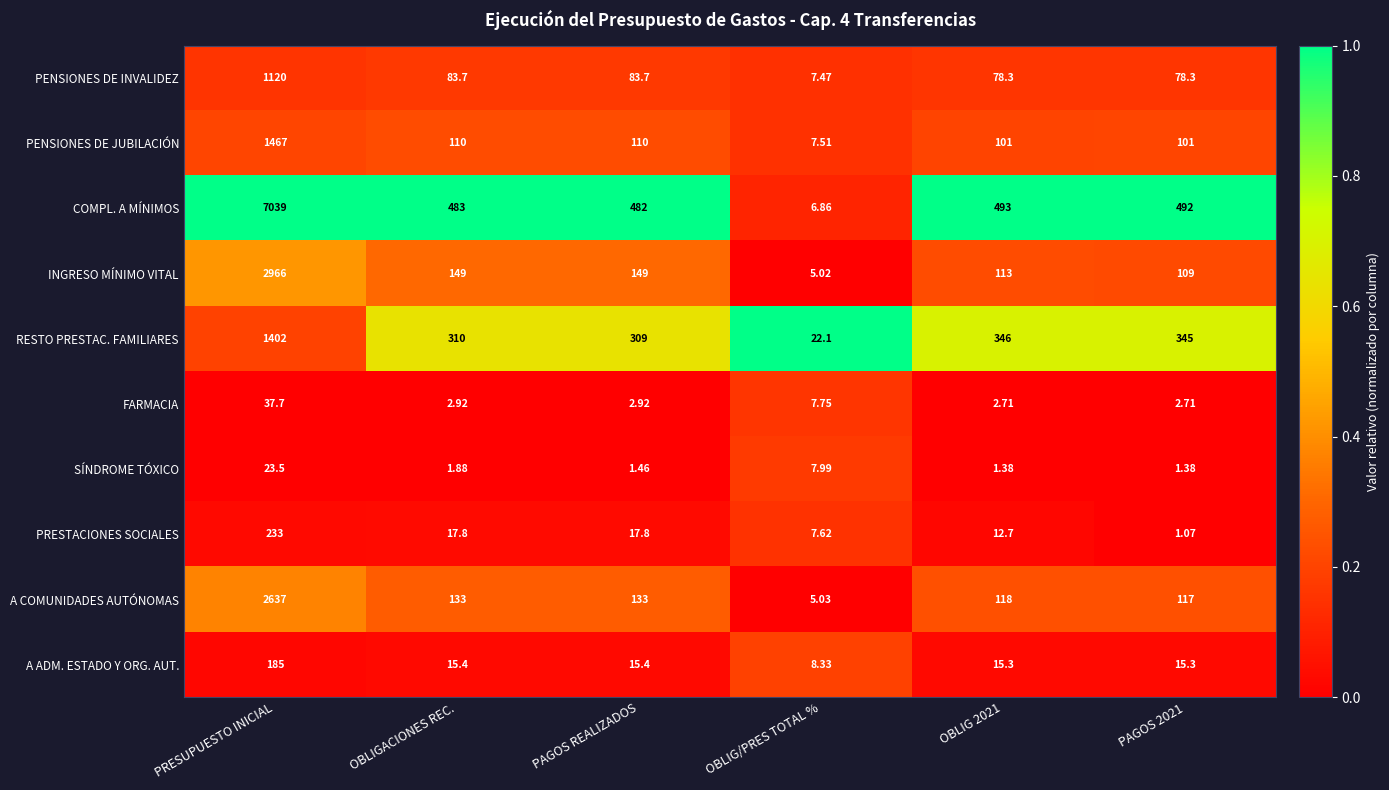

What is the difference between the highest and lowest values at PRESUPUESTO INICIAL?

7015.5